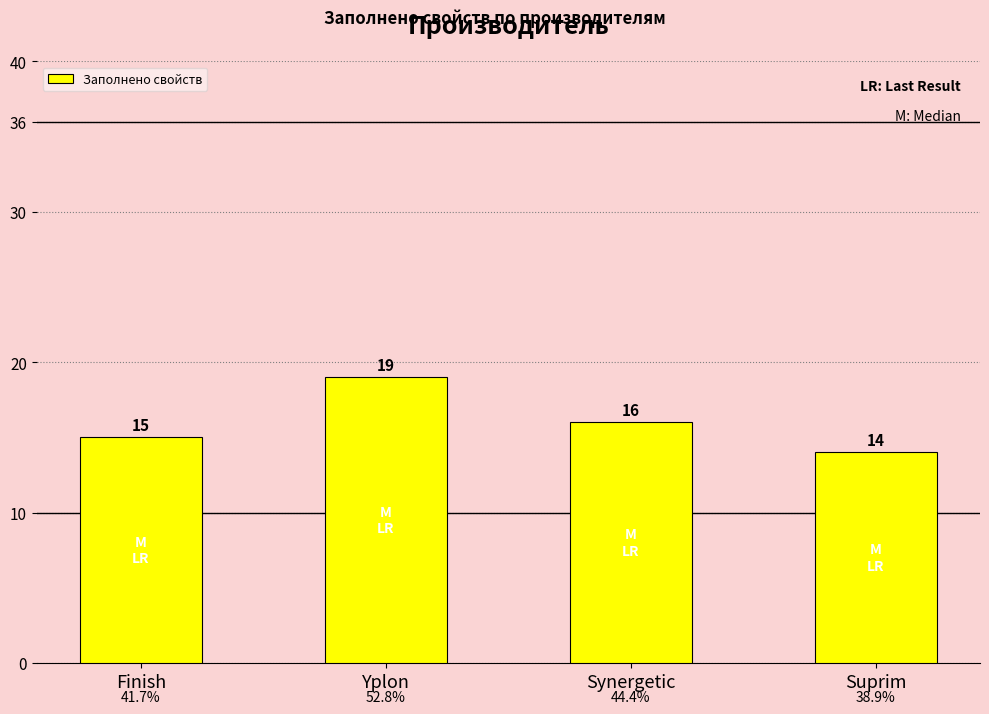

What is the label of the 1st bar from the right?

Suprim